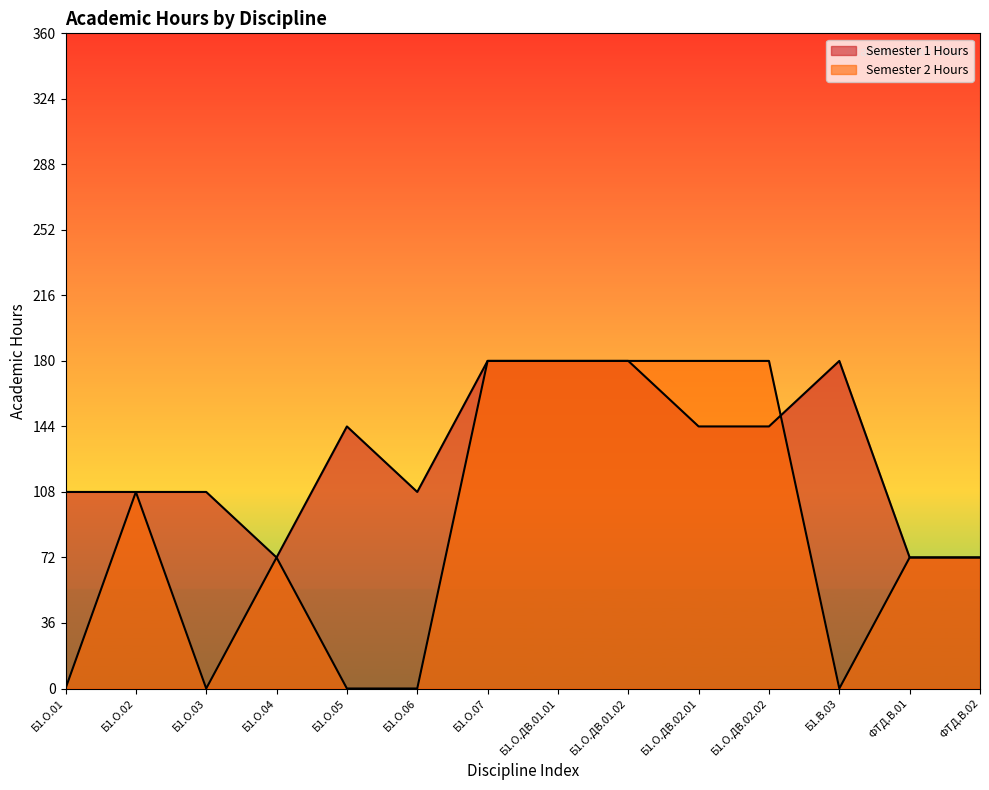

What position from the right is ФТД.В.02?

1